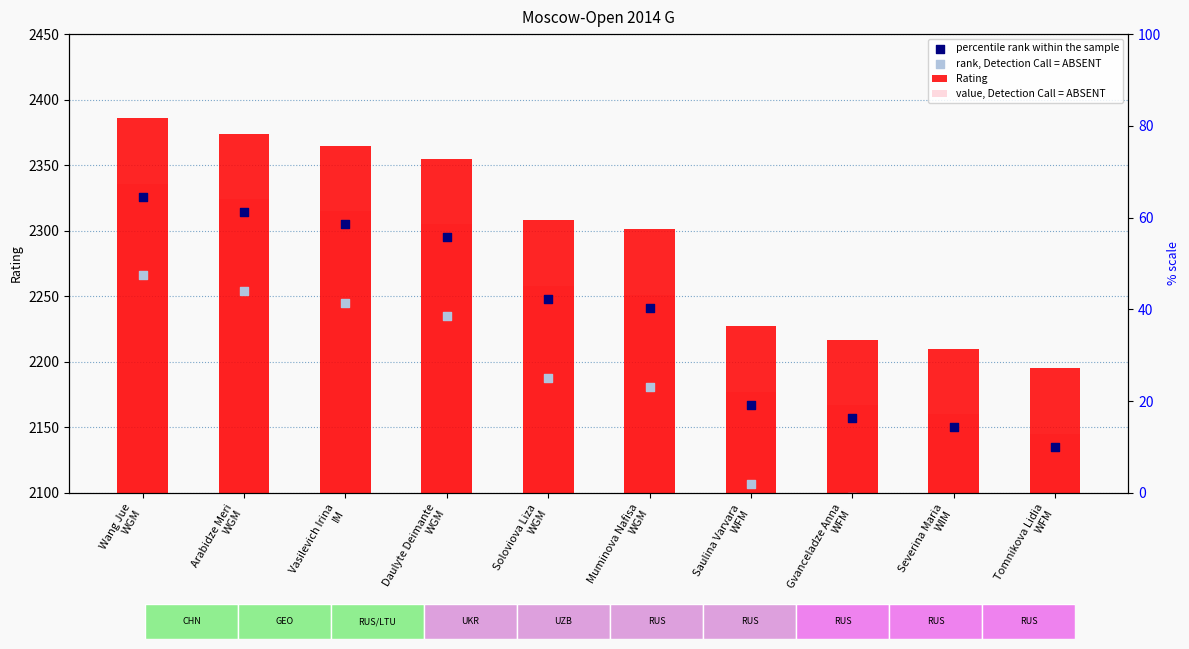

Which series reaches the maximum Y coordinate?

Rating